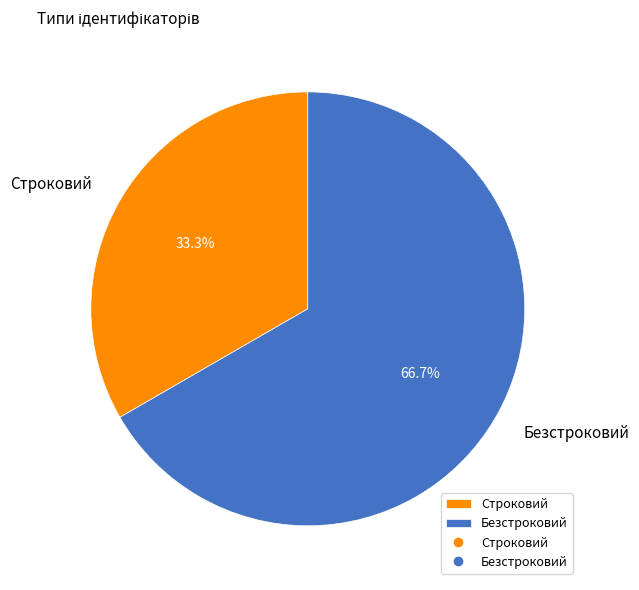

Rank the categories by value from highest to lowest.

Безстроковий, Строковий